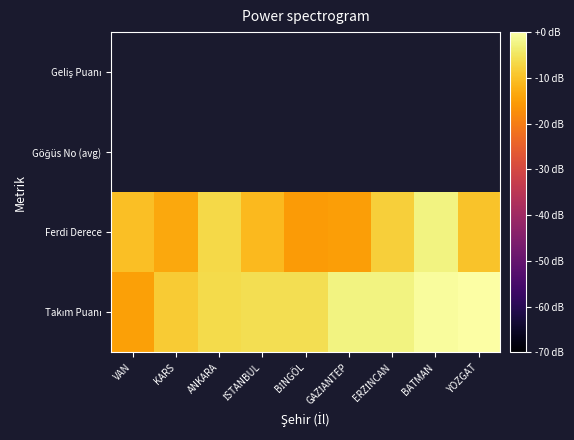

True or false: Ferdi Derece has a value of -6.6 at ANKARA.

True